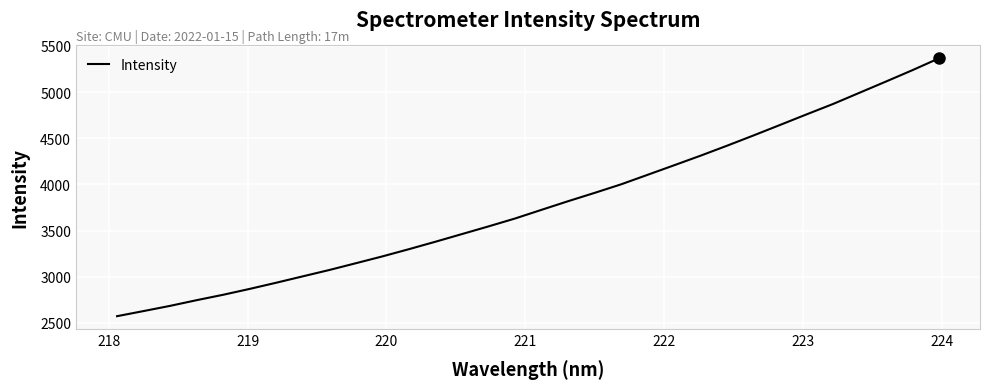

What is the greatest value displayed?

5365.7